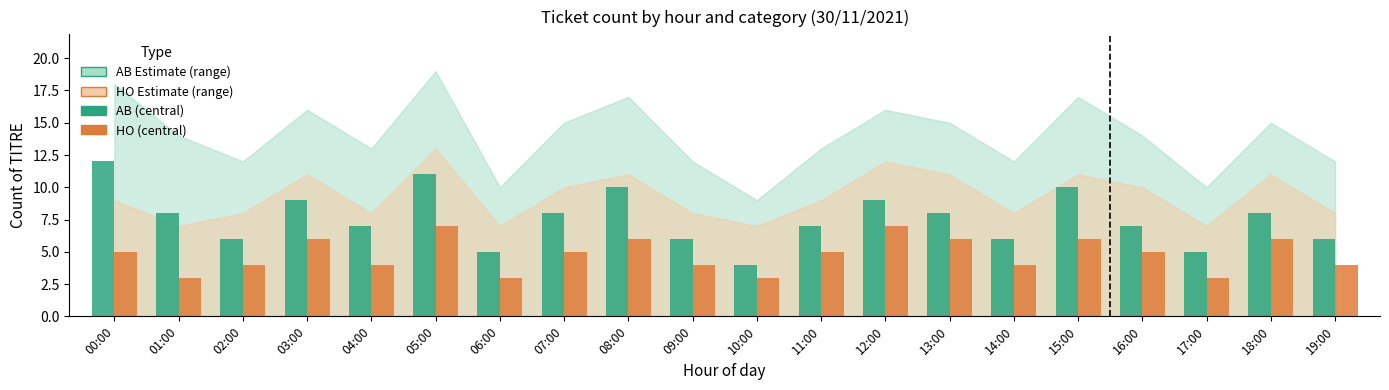

Which label corresponds to the largest value in the chart?

00:00